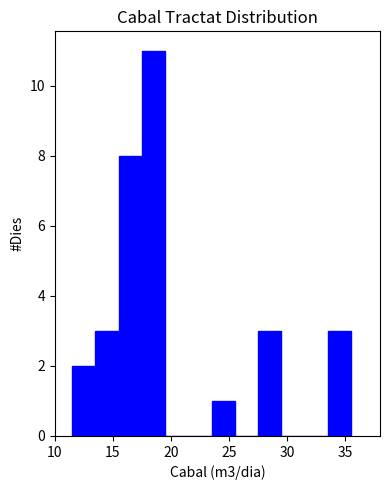

Reading left to right, transcribe this chart: for each bar, give the range it covers on the x-axis and its height. The values are not printed on the chart, so give them approximately, as read against the axis.

11.5 to 13.5: 2
13.5 to 15.5: 3
15.5 to 17.5: 8
17.5 to 19.5: 11
19.5 to 21.5: 0
21.5 to 23.5: 0
23.5 to 25.5: 1
25.5 to 27.5: 0
27.5 to 29.5: 3
29.5 to 31.5: 0
31.5 to 33.5: 0
33.5 to 35.5: 3